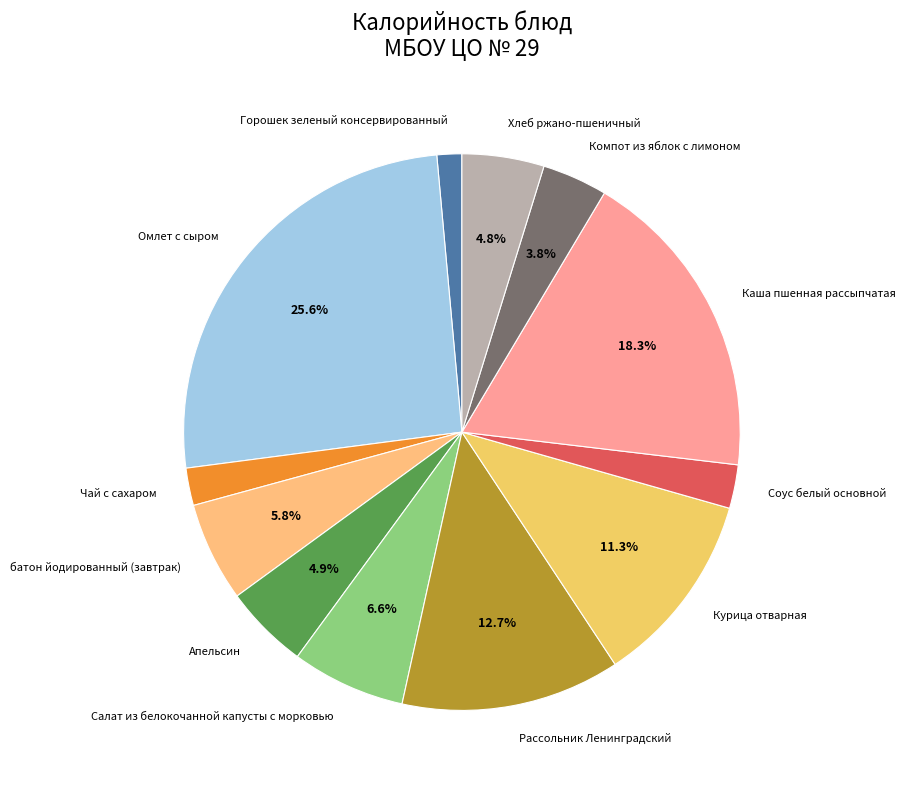

Approximately how many times larger is the value at батон йодированный (завтрак) compared to Каша пшенная рассыпчатая?

0.3